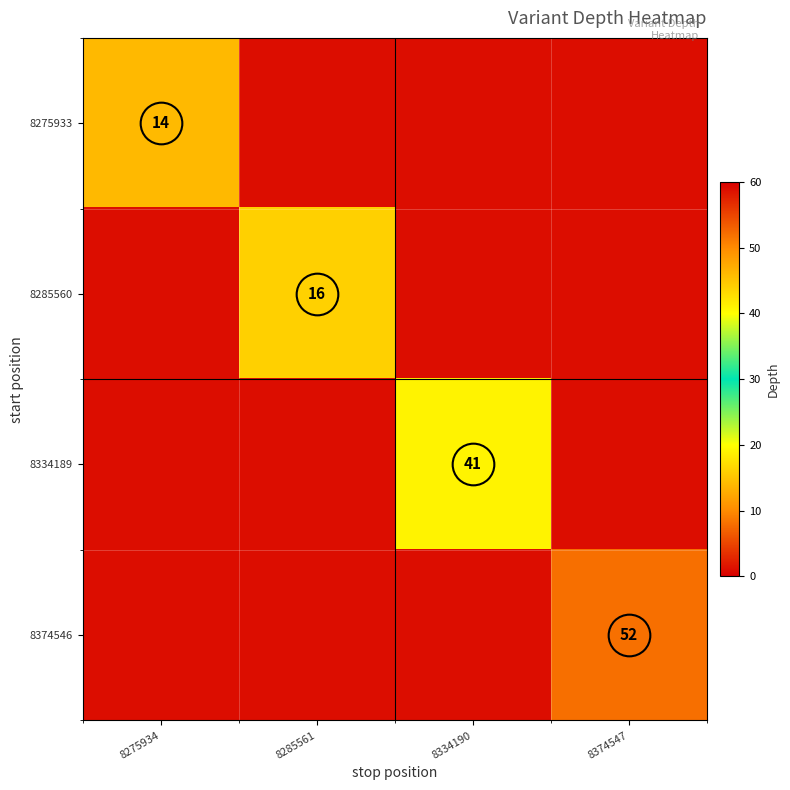

How many 8275933 values are between 1 and 14?

4